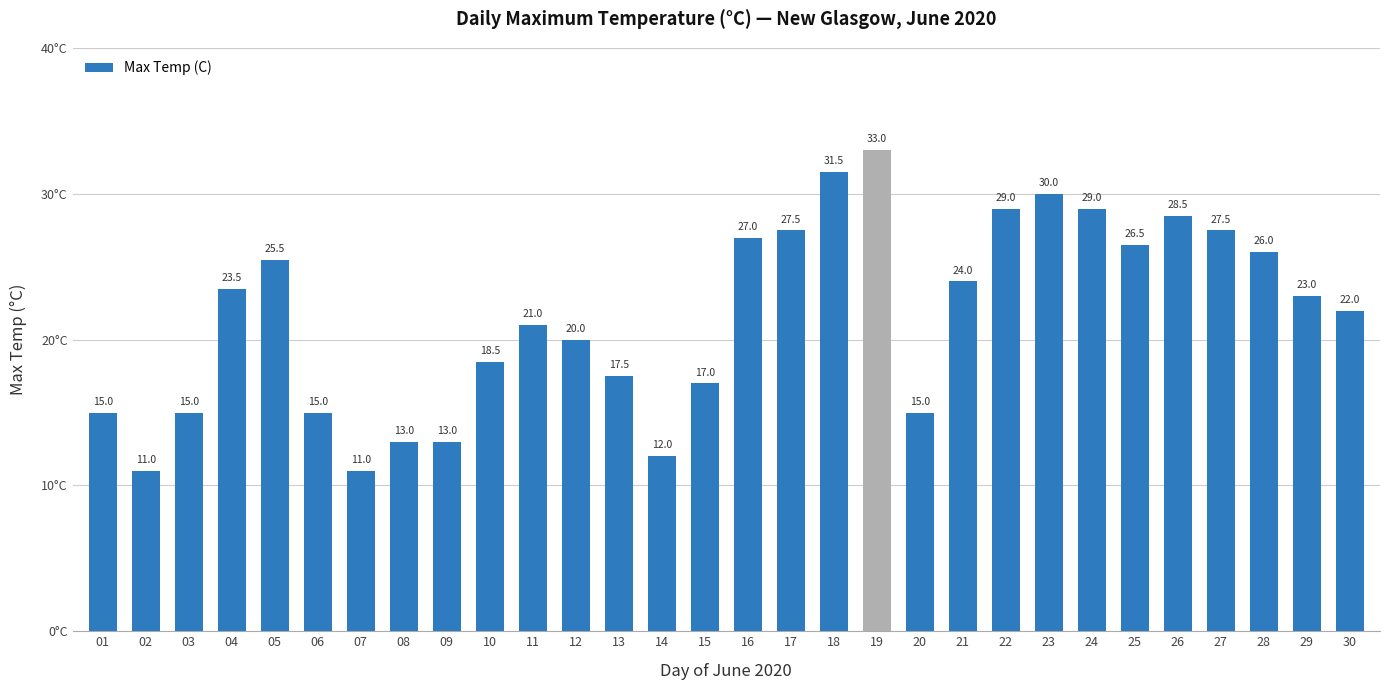

How many series are shown in this chart?

1